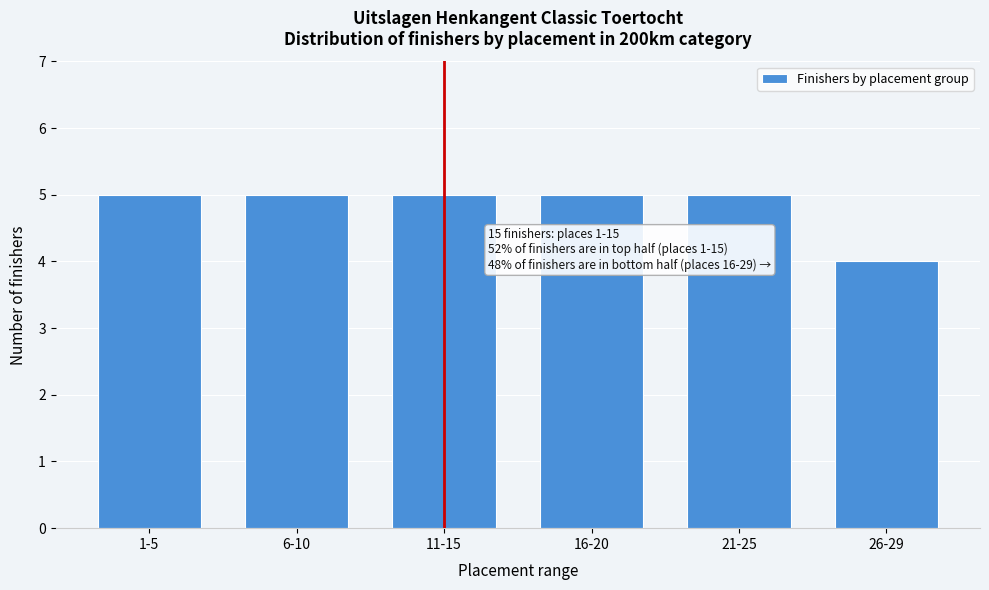

Reading right to left, extract all data points from this chart.

26-29=4	21-25=5	16-20=5	11-15=5	6-10=5	1-5=5